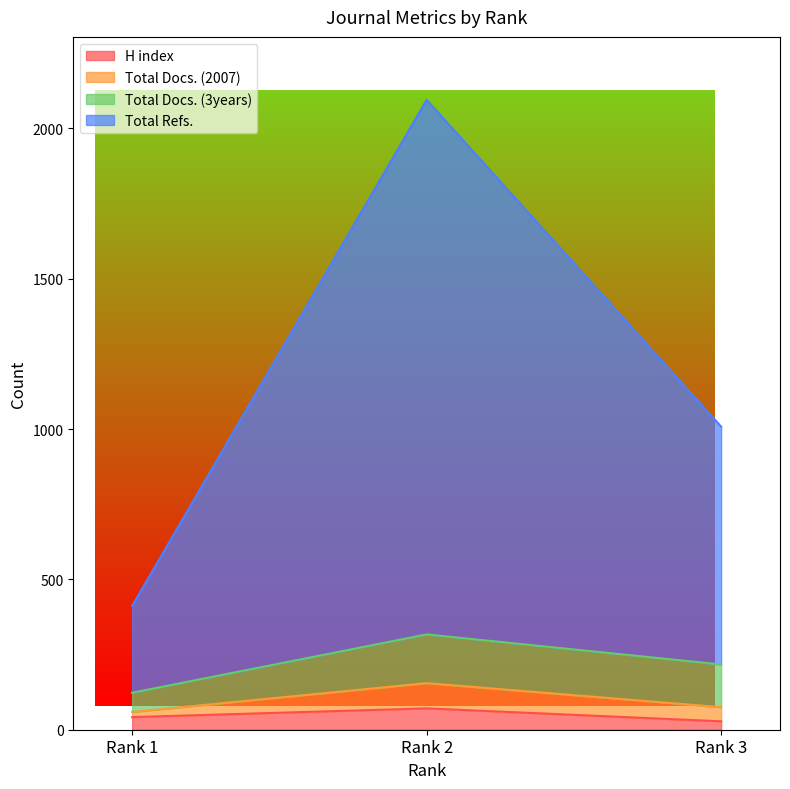

Which label corresponds to the largest value in the chart?

Rank 2